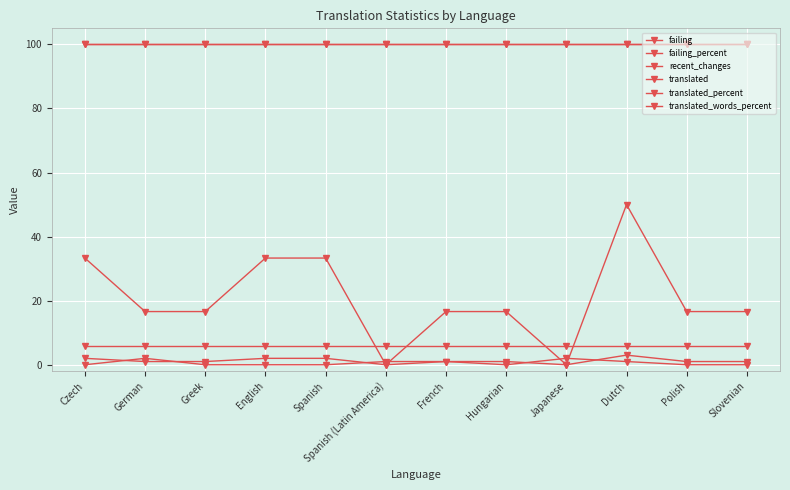

What is the value of the translated_words_percent point at the 10th from the left?

100.0